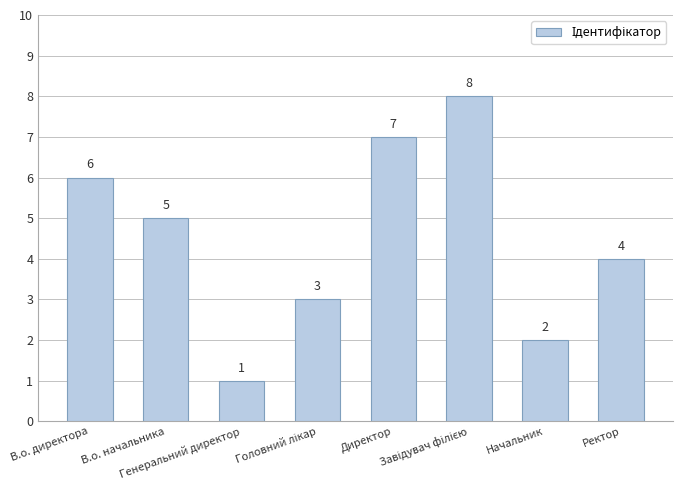

What is the greatest value displayed?

8